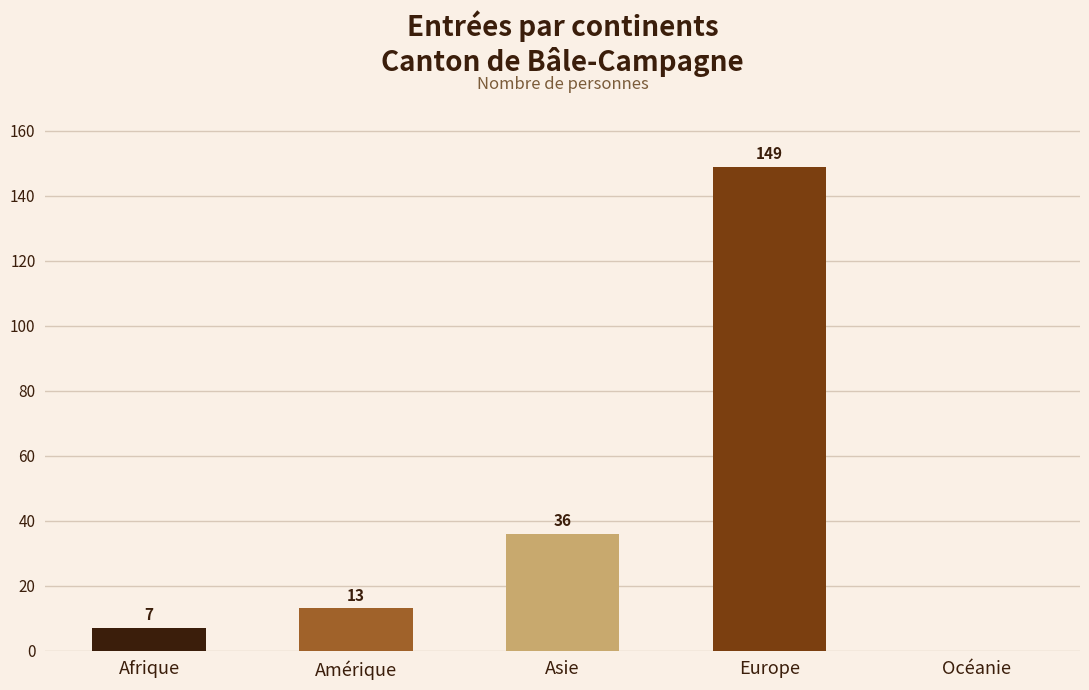

Reading left to right, transcribe all the data shown in this chart.

Afrique=7	Amérique=13	Asie=36	Europe=149	Océanie=0